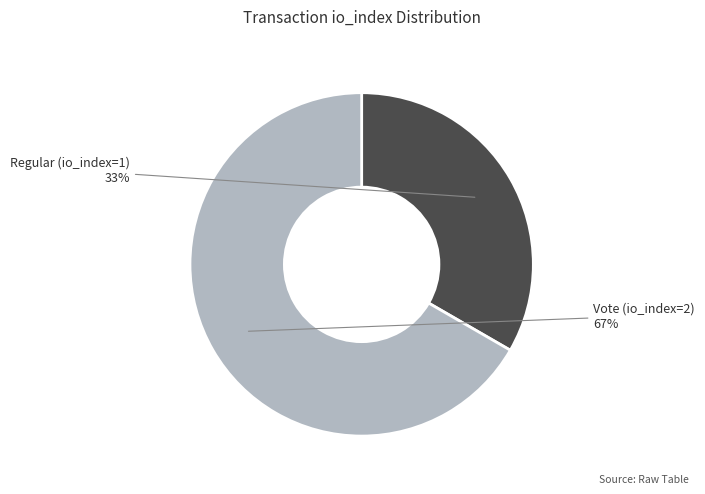

Count the number of slices in the pie.

2